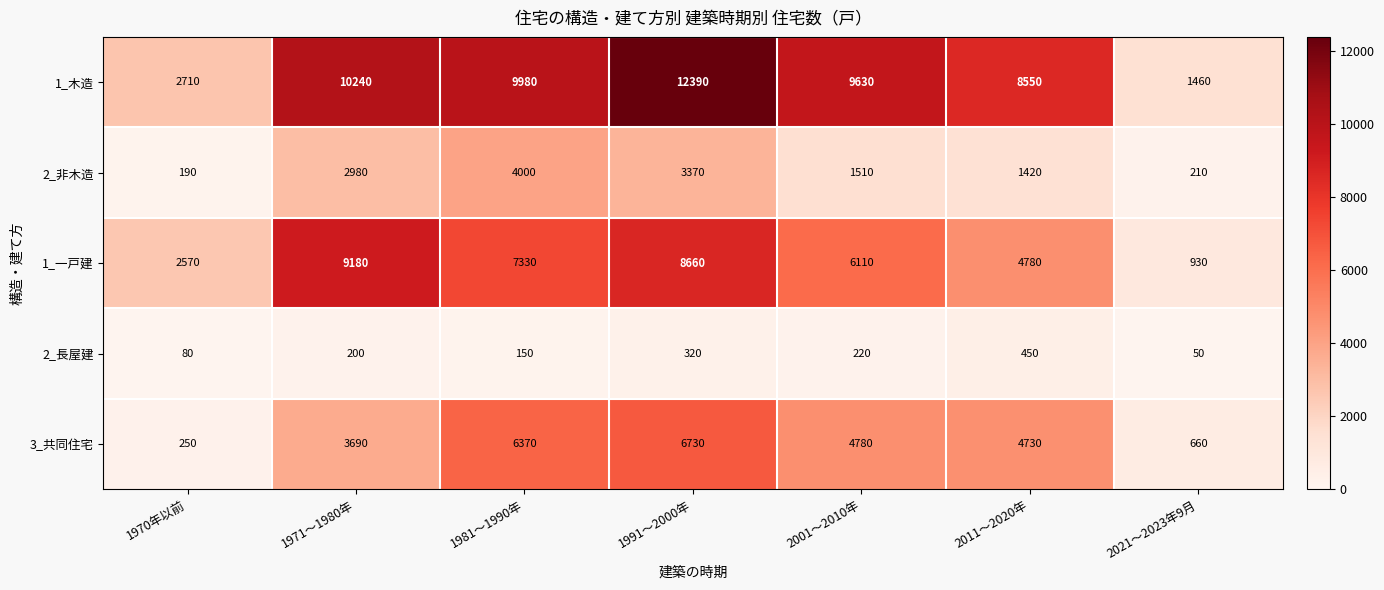

What is the total value across all series at 1970年以前?

5800